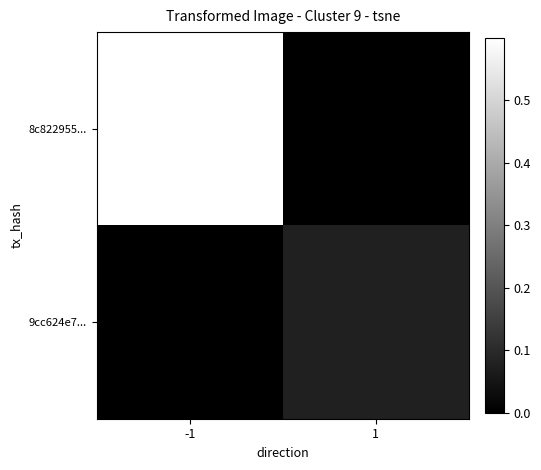

Which series has the widest spread of values?

8c822955...